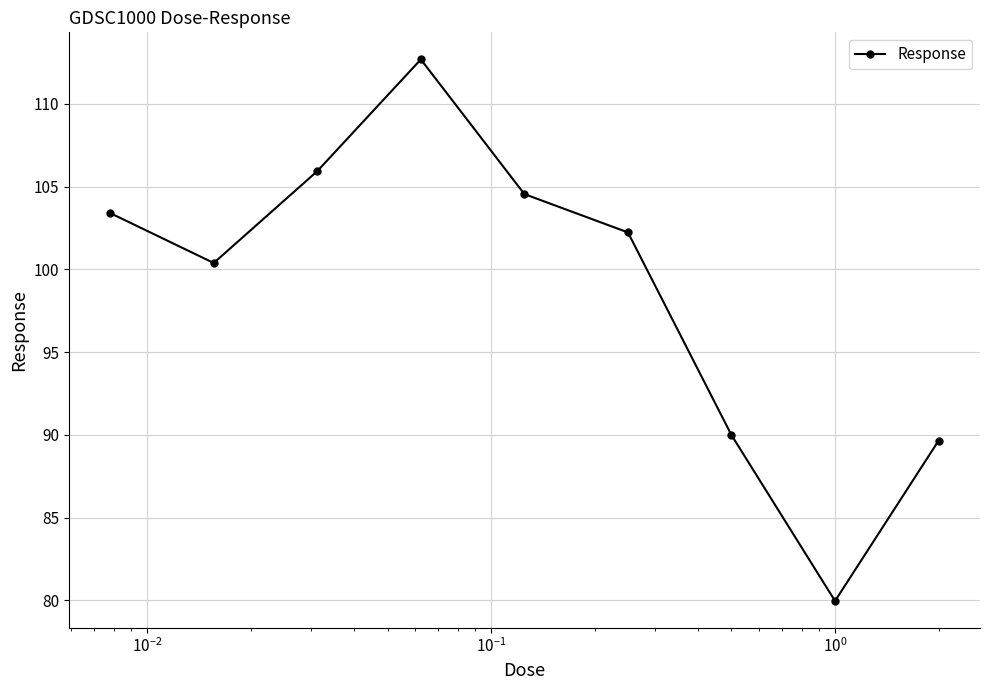

What is the smallest value displayed?

80.0